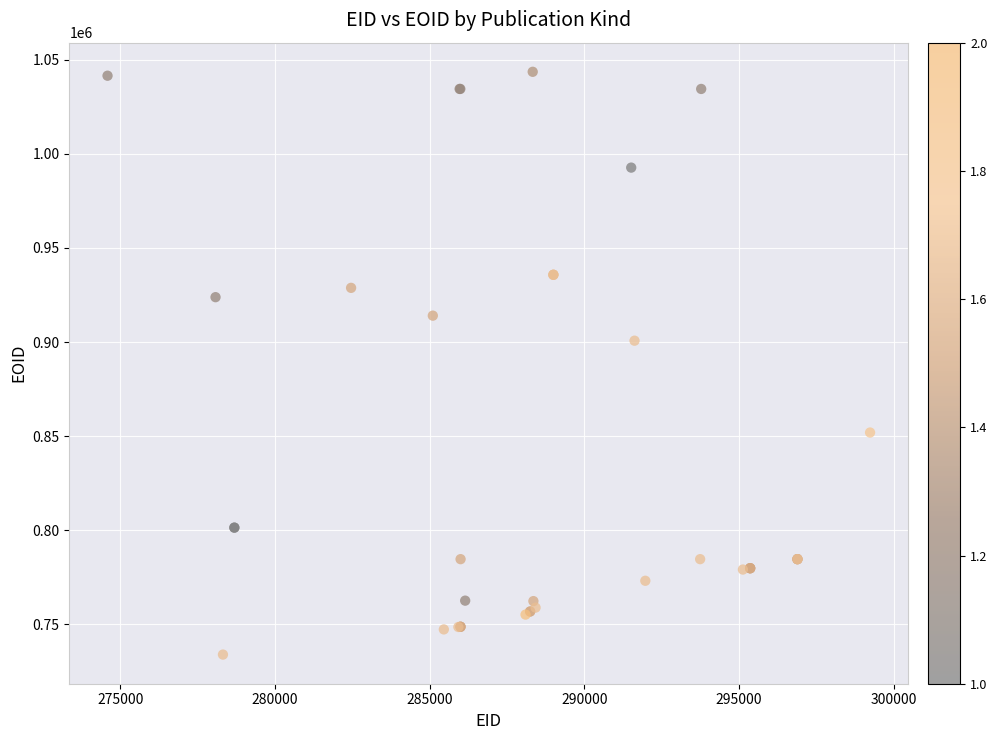

What Y value in the scatter plot is closest to 888773?

900729